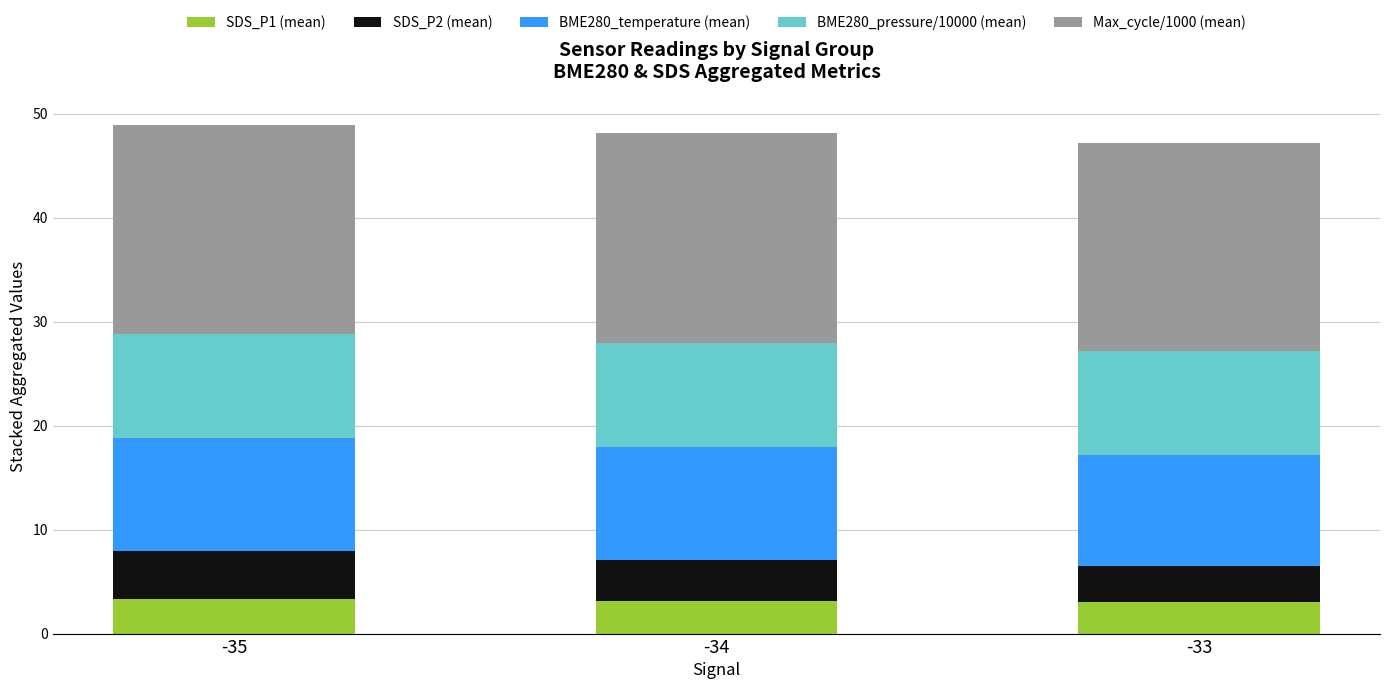

What is the average value of the SDS_P1 (mean) series?

3.1